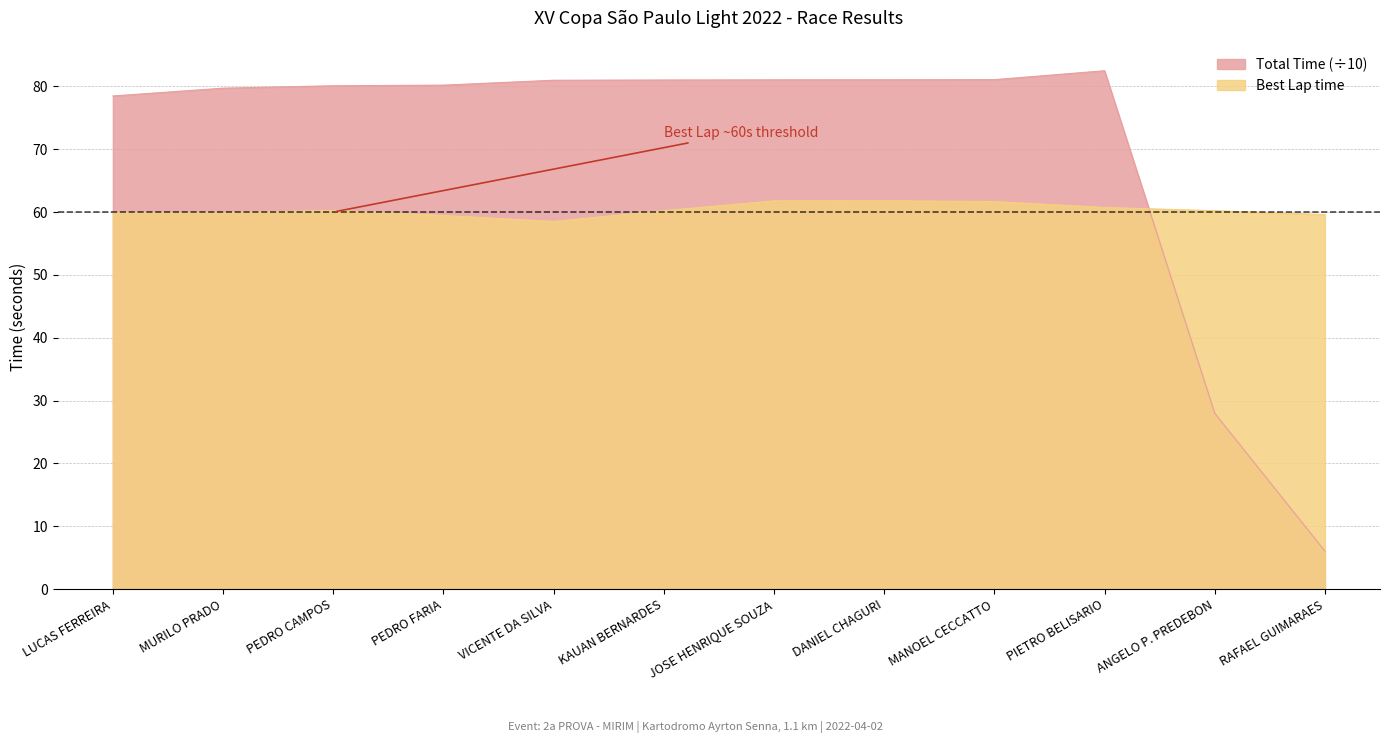

Reading left to right, list all the values displayed in this chart.

Total Time: LUCAS FERREIRA=78.5	MURILO PRADO=79.7	PEDRO CAMPOS=80.1	PEDRO FARIA=80.2	VICENTE DA SILVA=81.0	KAUAN BERNARDES=81.0	JOSE HENRIQUE SOUZA=81.0	DANIEL CHAGURI=81.0	MANOEL CECCATTO=81.1	PIETRO BELISARIO=82.5	ANGELO P. PREDEBON=28.0	RAFAEL GUIMARAES=6.0
Best Lap time: LUCAS FERREIRA=59.9	MURILO PRADO=59.9	PEDRO CAMPOS=60.3	PEDRO FARIA=59.5	VICENTE DA SILVA=58.5	KAUAN BERNARDES=60.2	JOSE HENRIQUE SOUZA=61.8	DANIEL CHAGURI=61.8	MANOEL CECCATTO=61.7	PIETRO BELISARIO=60.7	ANGELO P. PREDEBON=60.2	RAFAEL GUIMARAES=59.6